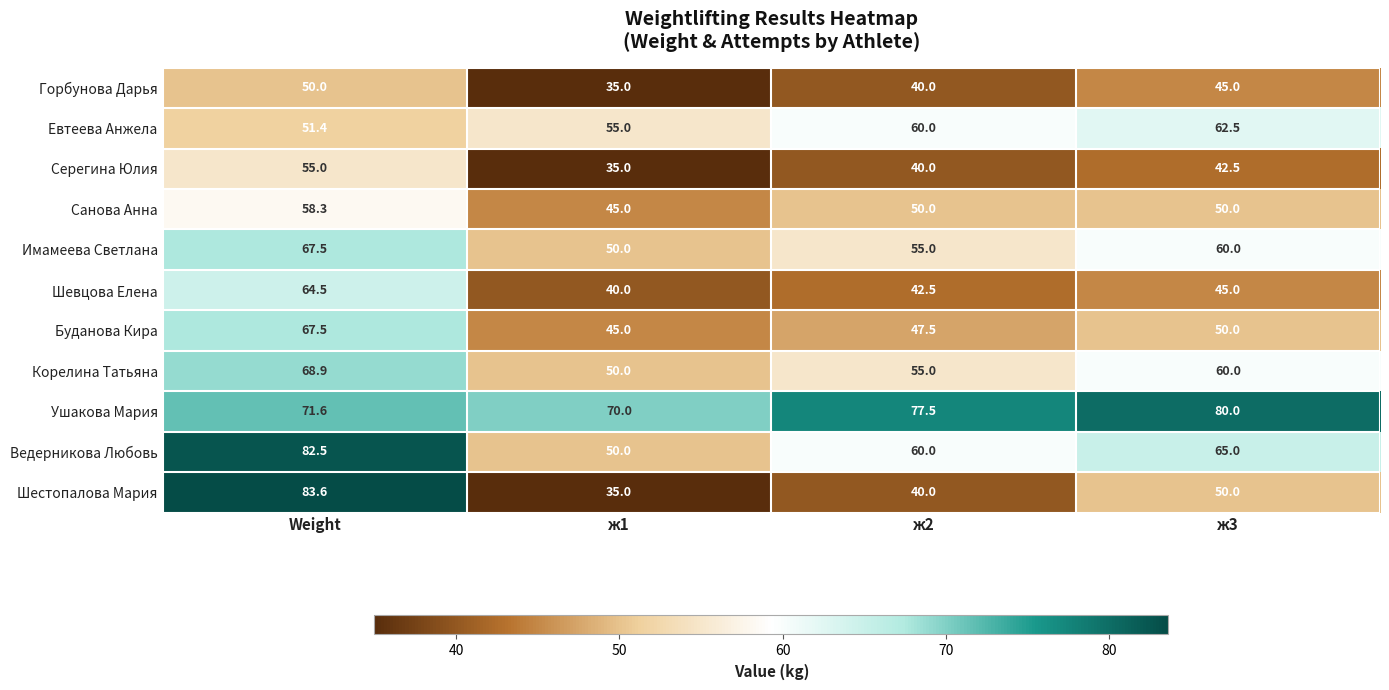

Which series has the largest range (max minus min)?

Шестопалова Мария